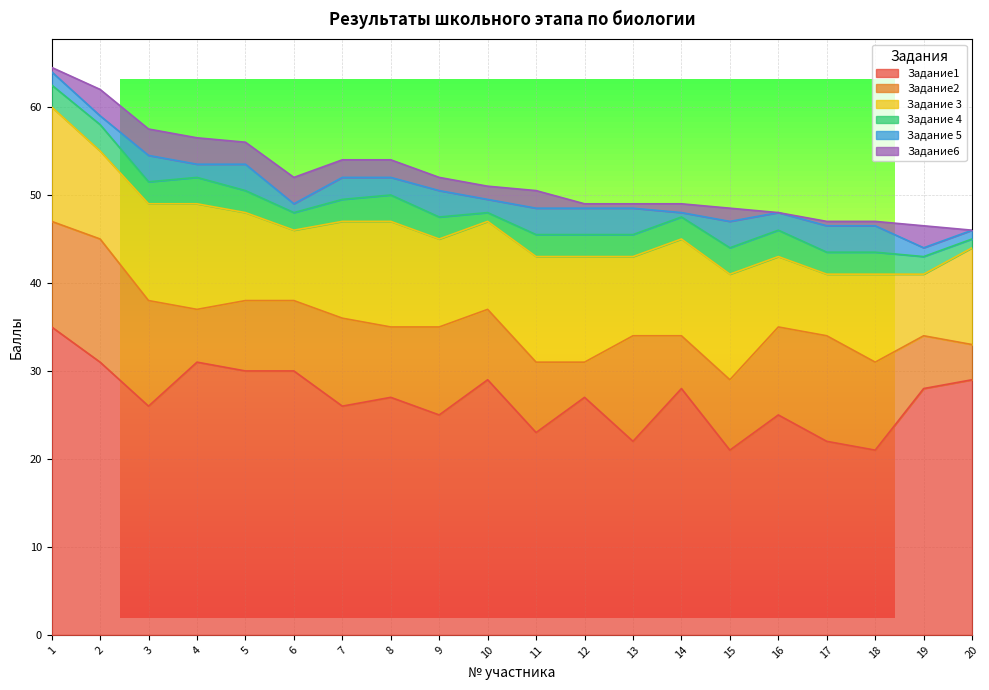

What are all the series names shown in the legend?

Задание1, Задание2, Задание 3, Задание 4, Задание 5, Задание6